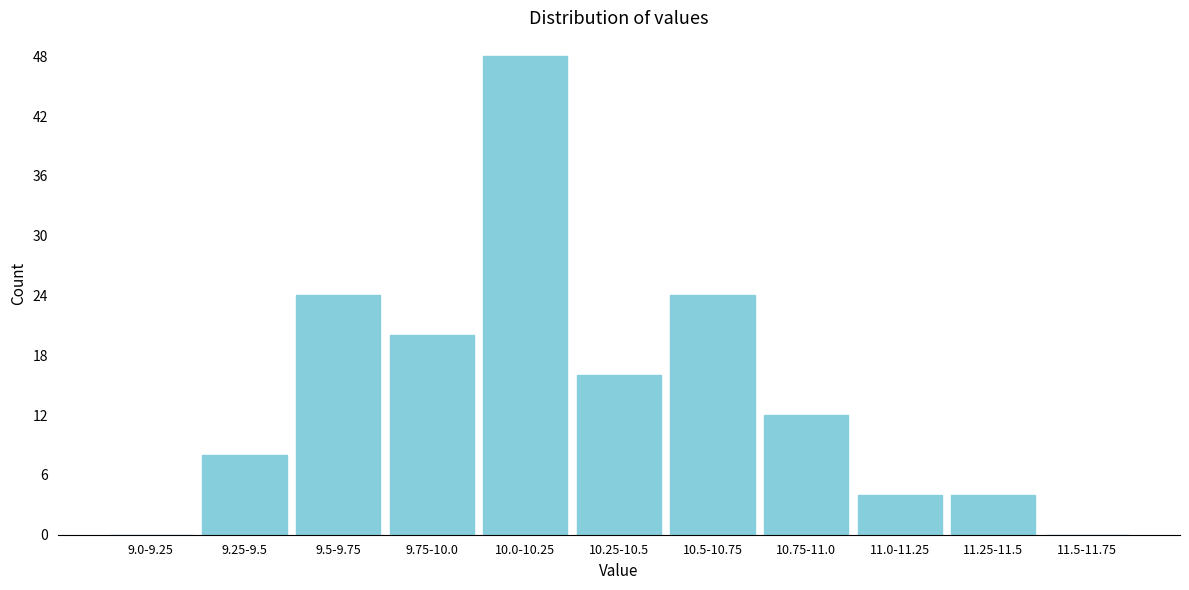

Reading left to right, transcribe all the data shown in this chart.

9.0-9.25=0	9.25-9.5=8	9.5-9.75=24	9.75-10.0=20	10.0-10.25=48	10.25-10.5=16	10.5-10.75=24	10.75-11.0=12	11.0-11.25=4	11.25-11.5=4	11.5-11.75=0